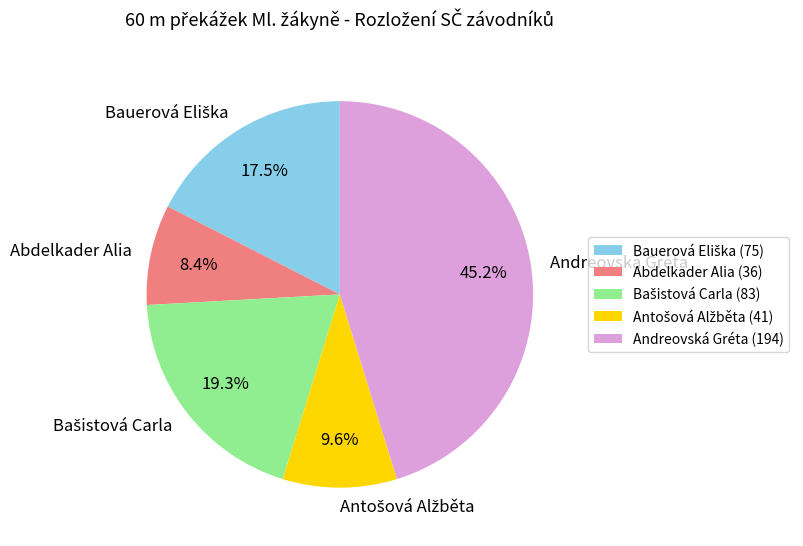

Does Abdelkader Alia represent more than half of the total?

No